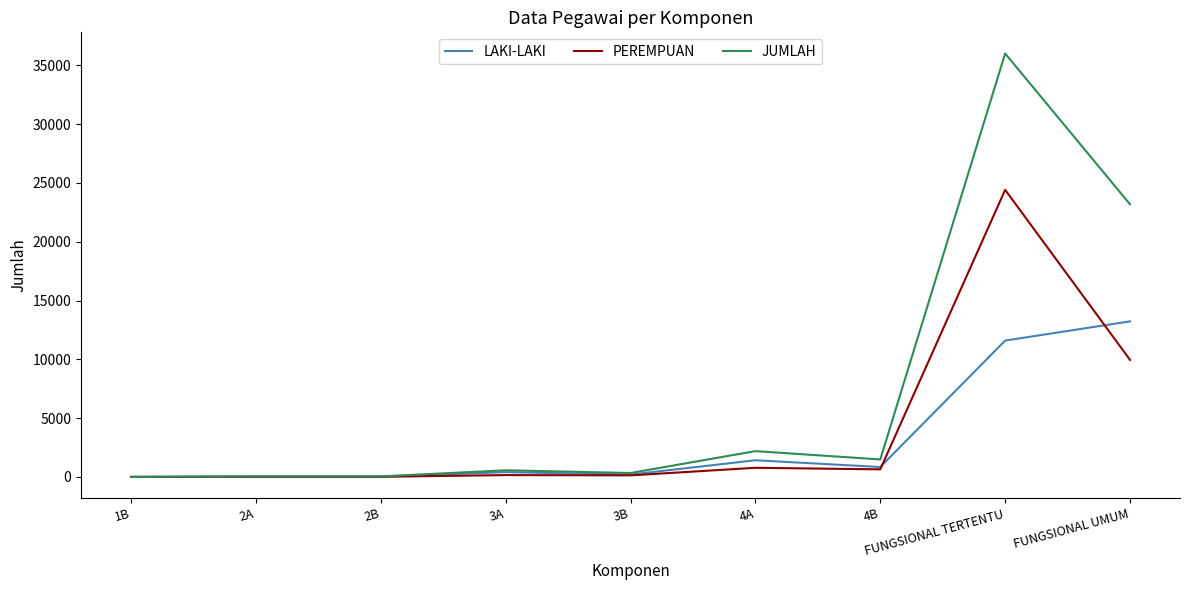

What is the maximum value for PEREMPUAN?

24413